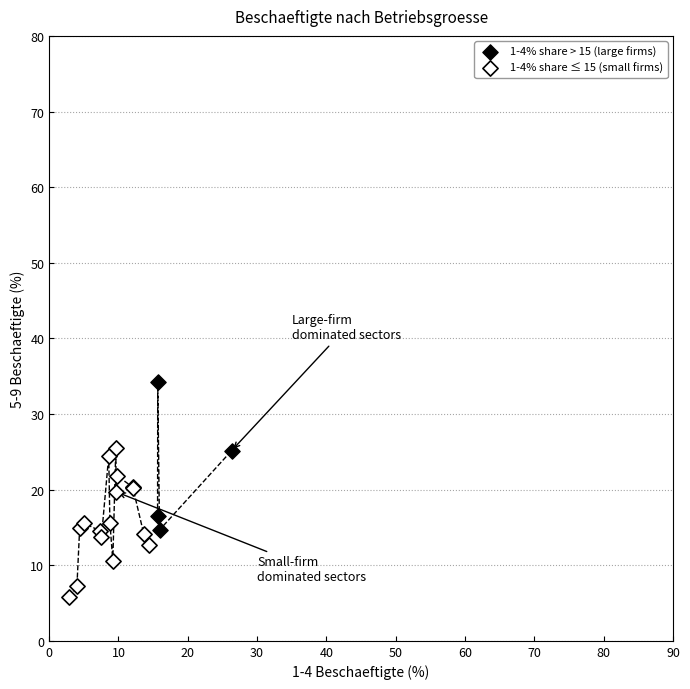

Which series contains the lowest Y value?

1-4% share ≤ 15 (small firms)